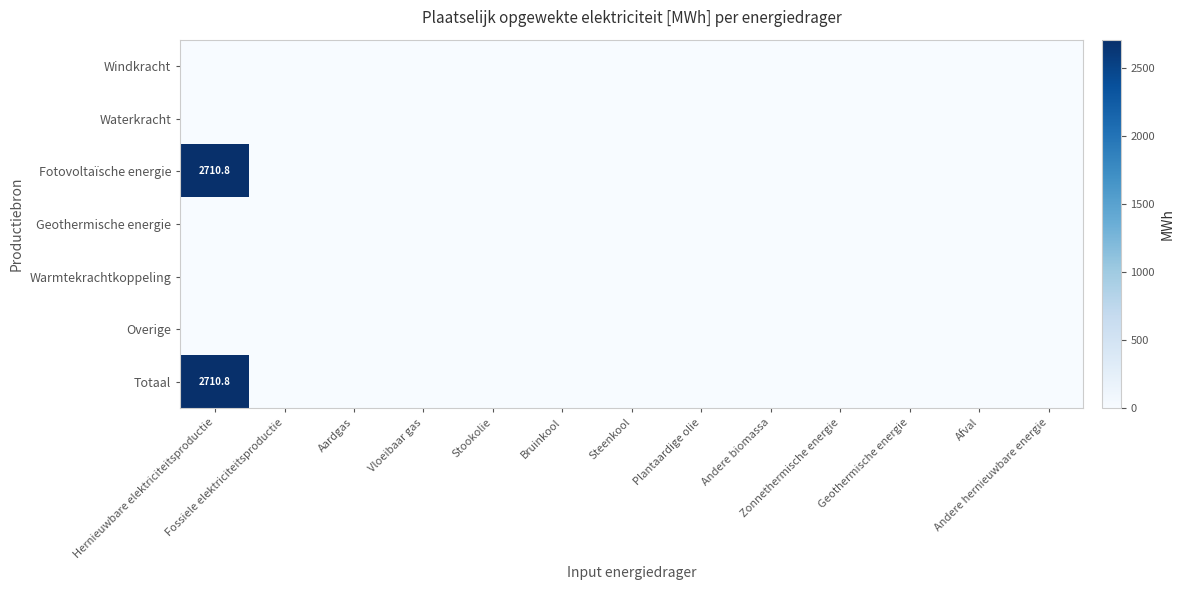

At which category is the sum across all series the highest?

Hernieuwbare elektriciteitsproductie